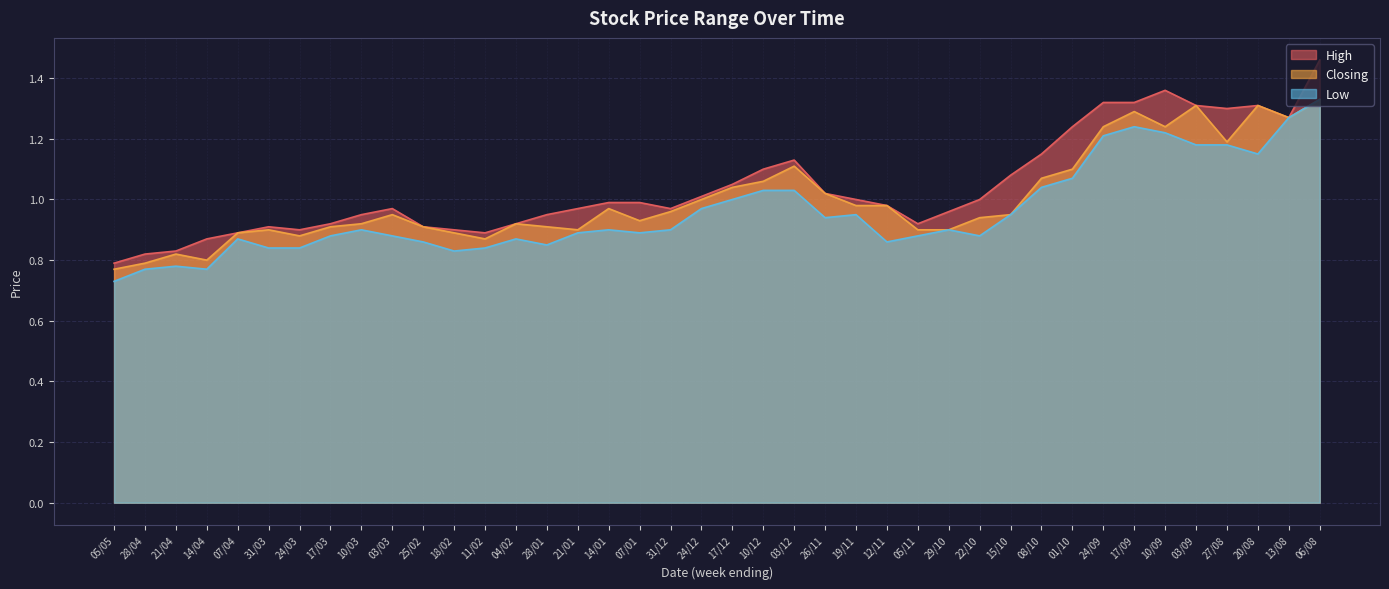

Which category has the lowest value in the High series?

05/05